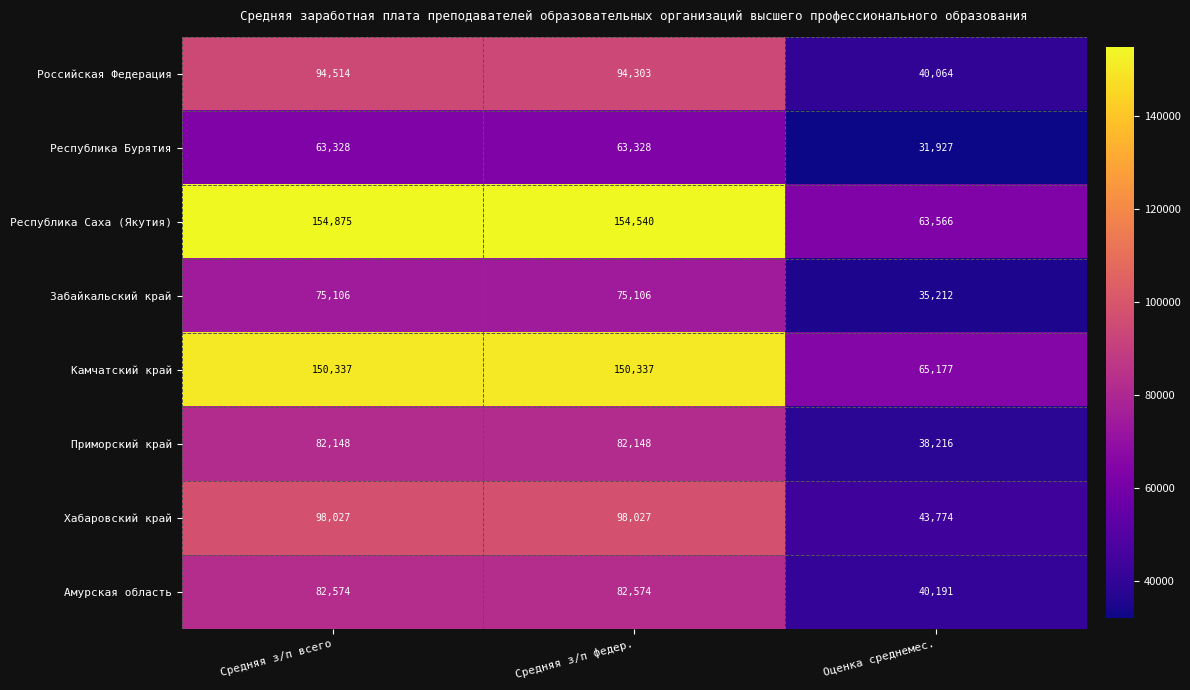

Is it true that Забайкальский край equals 75106 at Средняя з/п федер.?

True